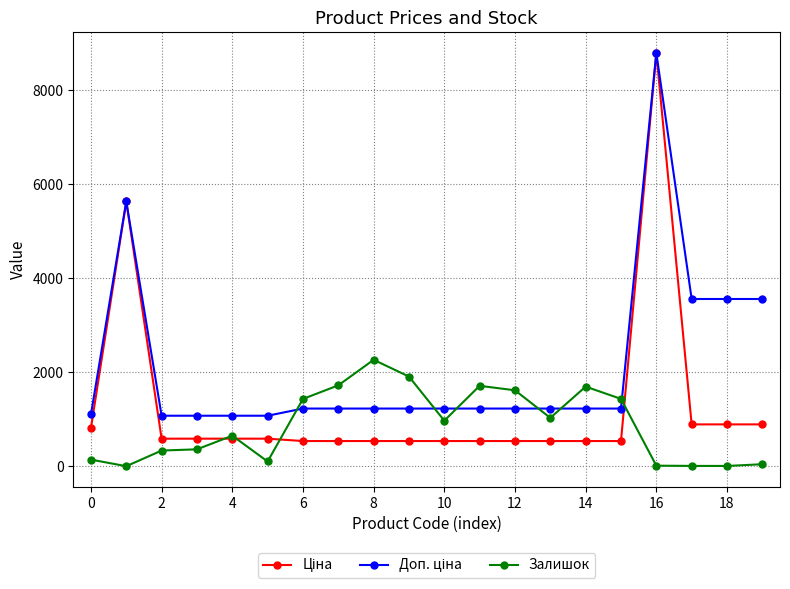

At which category is the sum across all series the highest?

16